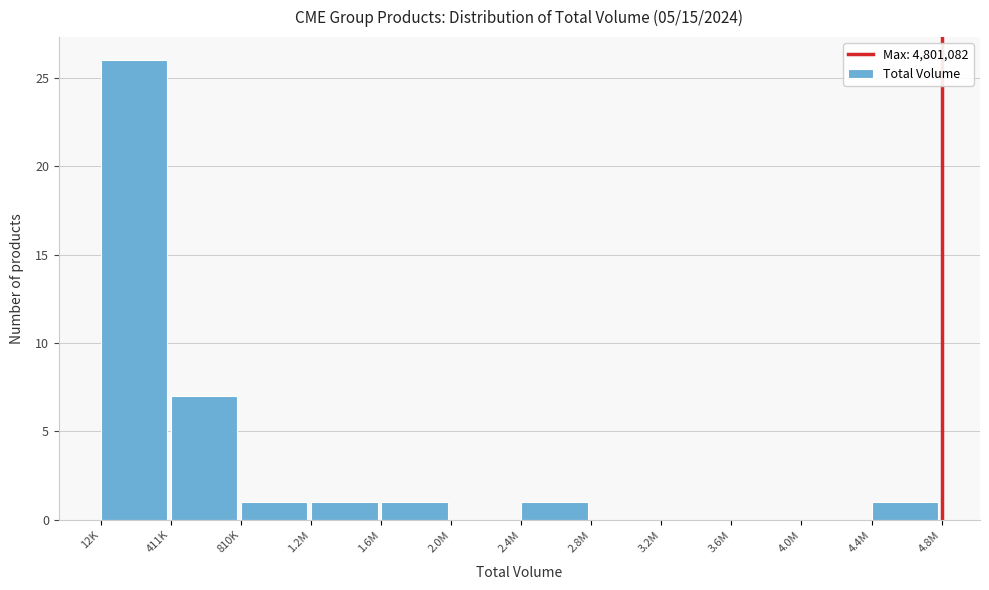

Reading left to right, list all the values displayed in this chart.

12K=26	411K=7	810K=1	1.2M=1	1.6M=1	2.0M=0	2.4M=1	2.8M=0	3.2M=0	3.6M=0	4.0M=0	4.4M=1